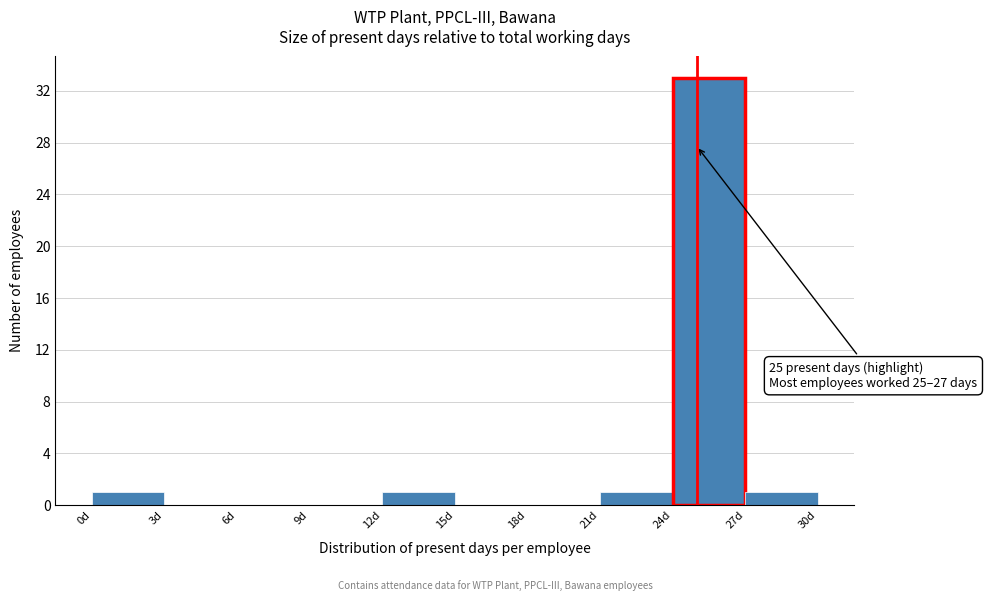

Over which range of the x-axis is the bar tallest?

24 to 27